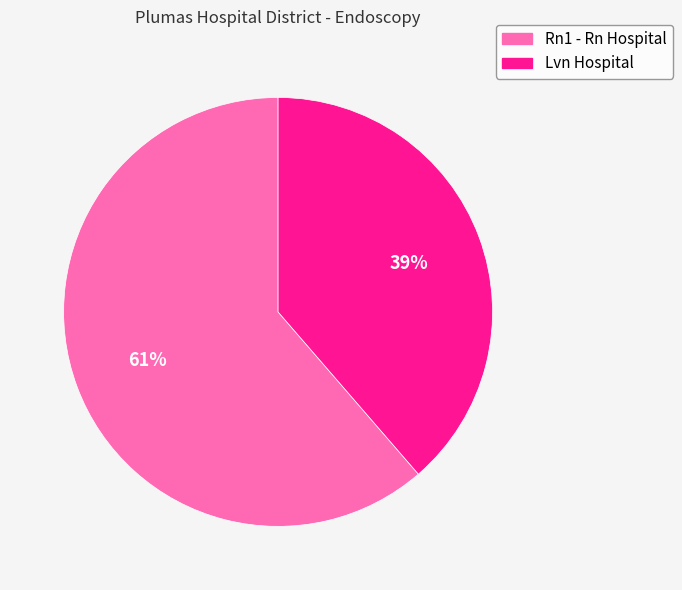

Which slice is the largest?

Rn1 - Rn Hospital